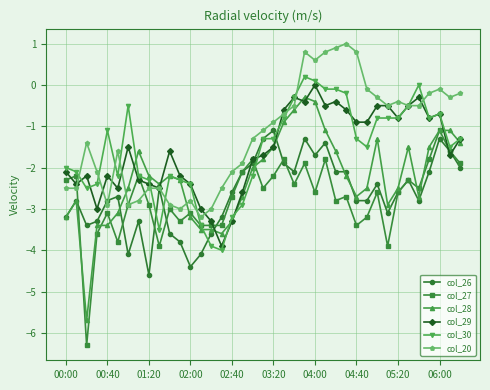

How many categories are shown in the chart?

39